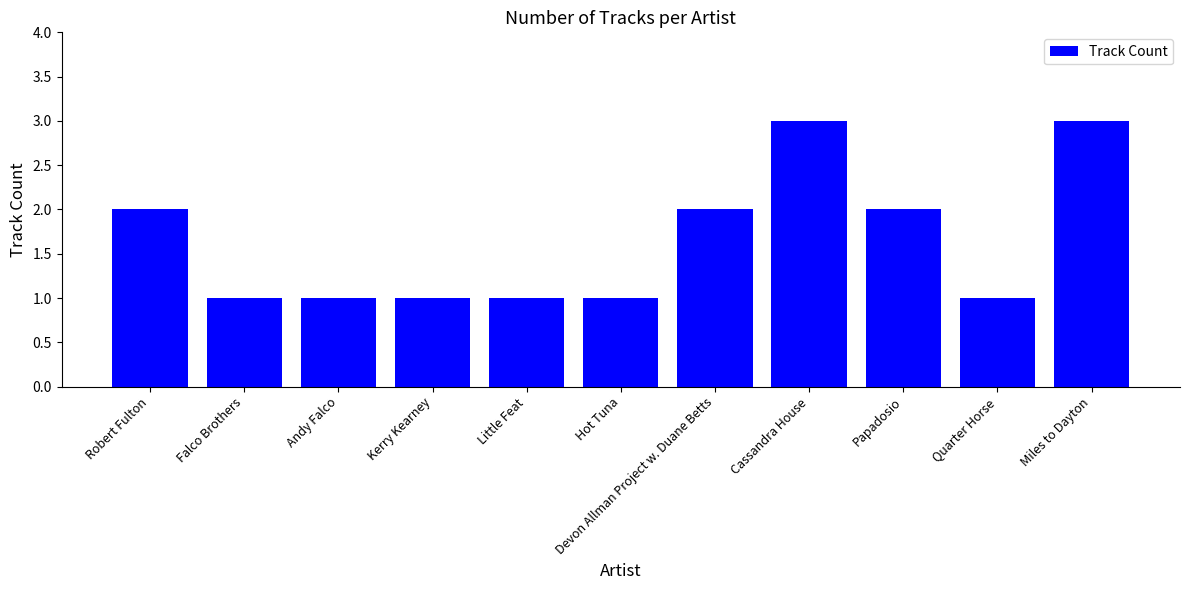

What is the difference between the maximum and minimum values?

2